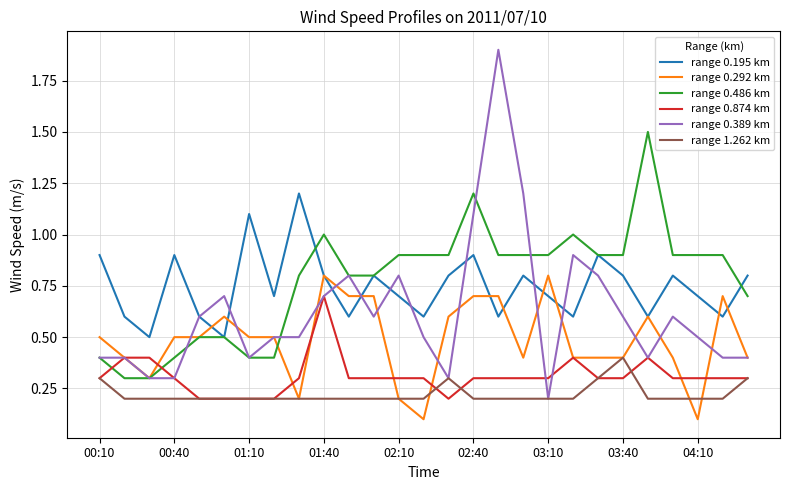

What is the greatest value displayed?

1.9